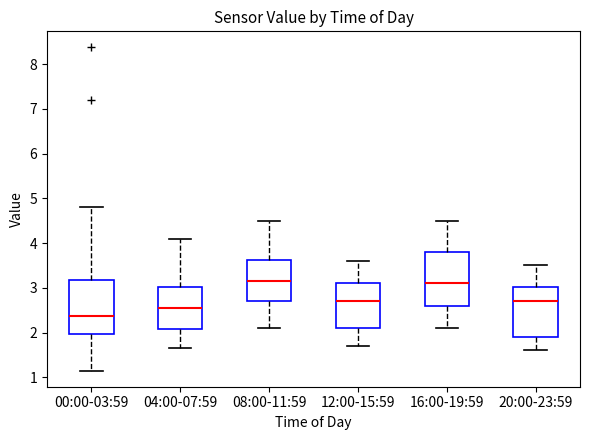

Reading left to right, read every box against the y-axis: the position of its median line, the range the box covers, and the ends of its whiskers. The values are not printed on the chart, so give them approximately, as read against the axis.

00:00-03:59: median 2.4, box 2.0 to 3.2, whiskers 1.2 to 4.8
04:00-07:59: median 2.6, box 2.1 to 3.0, whiskers 1.7 to 4.1
08:00-11:59: median 3.2, box 2.7 to 3.6, whiskers 2.1 to 4.5
12:00-15:59: median 2.7, box 2.1 to 3.1, whiskers 1.7 to 3.6
16:00-19:59: median 3.1, box 2.6 to 3.8, whiskers 2.1 to 4.5
20:00-23:59: median 2.7, box 1.9 to 3.0, whiskers 1.6 to 3.5